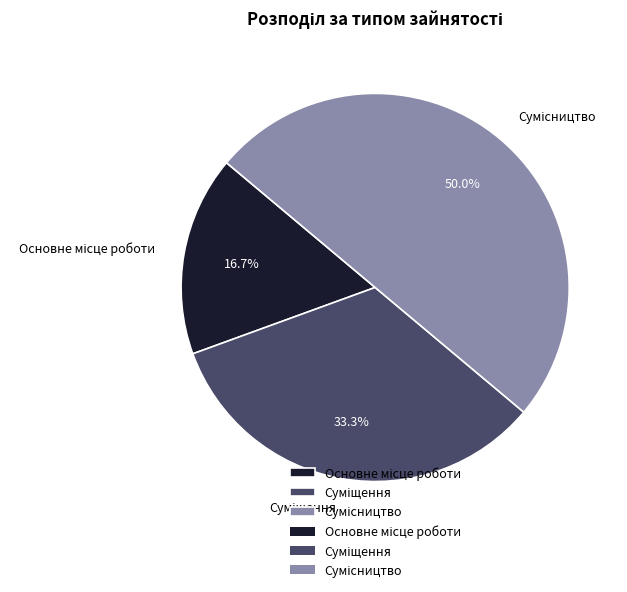

Is it true that Основне місце роботи is 31% of the pie?

False